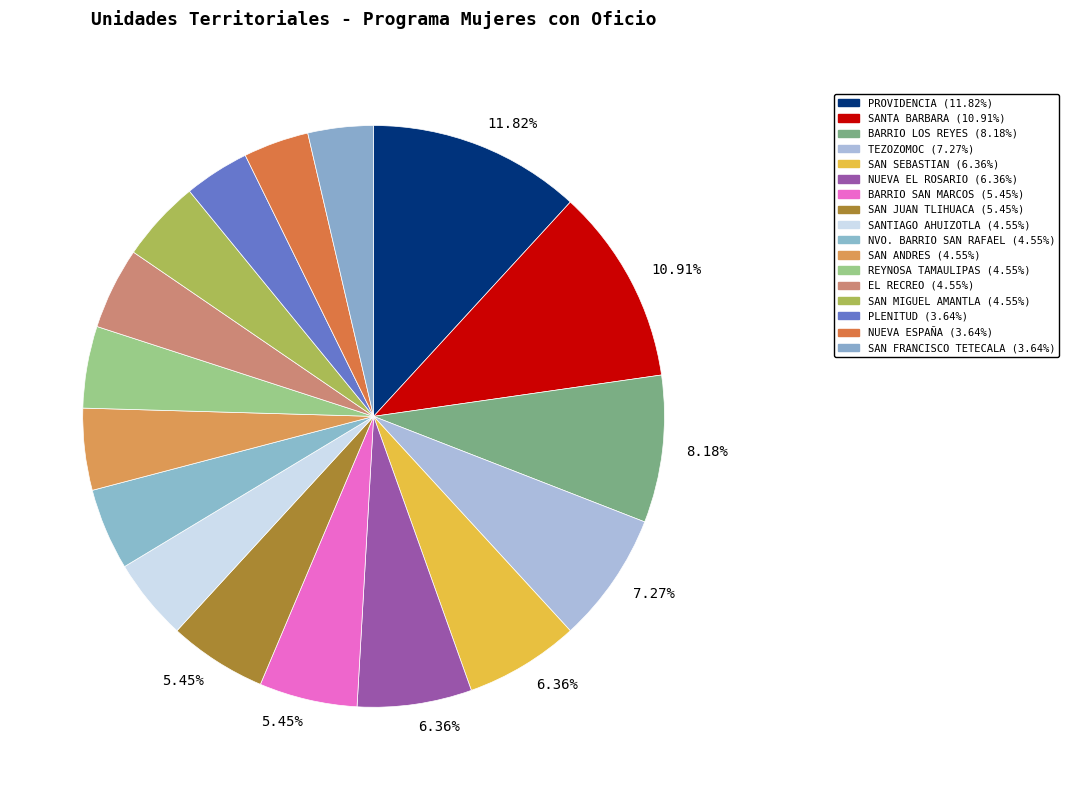

How many slices are in this pie chart?

17